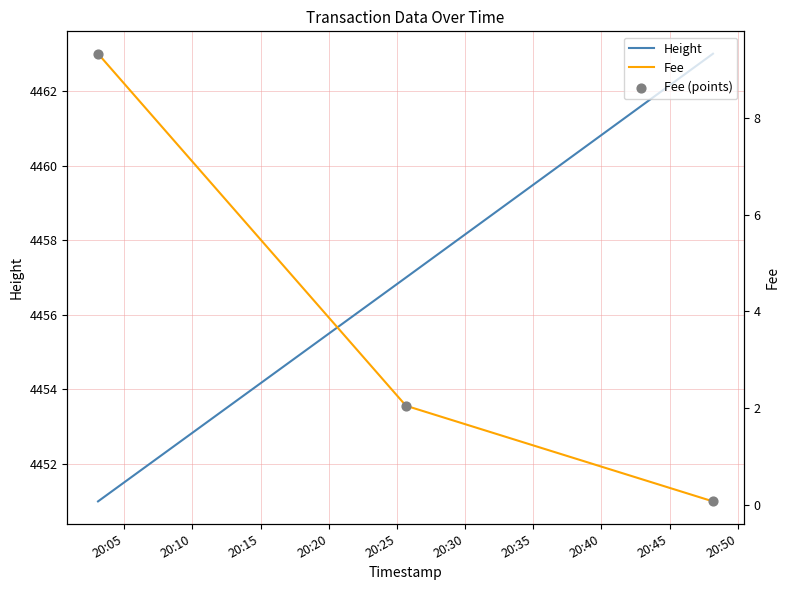

What are all the series names shown in the legend?

Height, Fee, Fee (points)